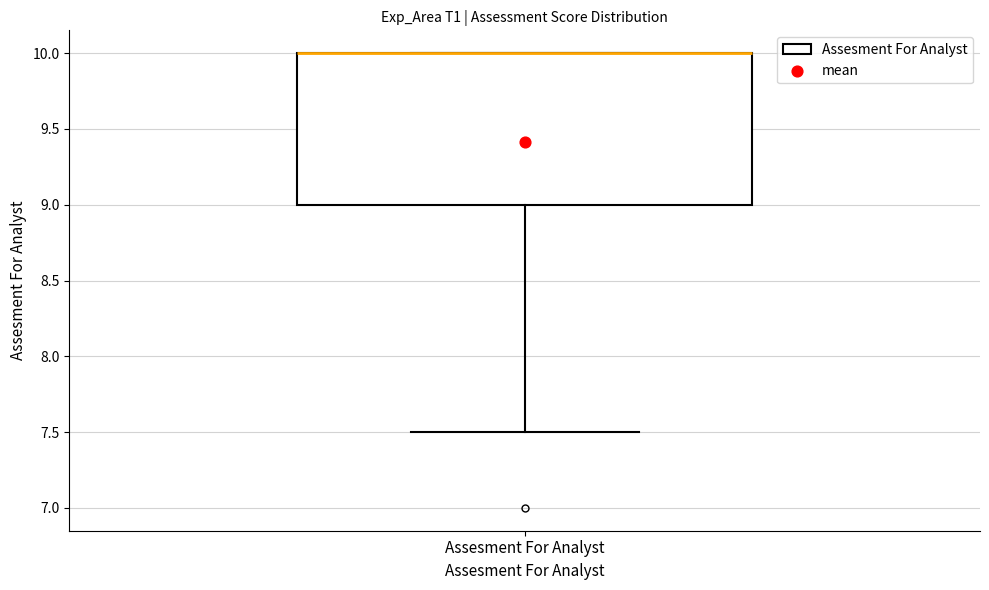

Where does the lower whisker of the box for Assesment For Analyst end on the y-axis? The values are not printed on the chart, so give them approximately, as read against the axis.

7.5